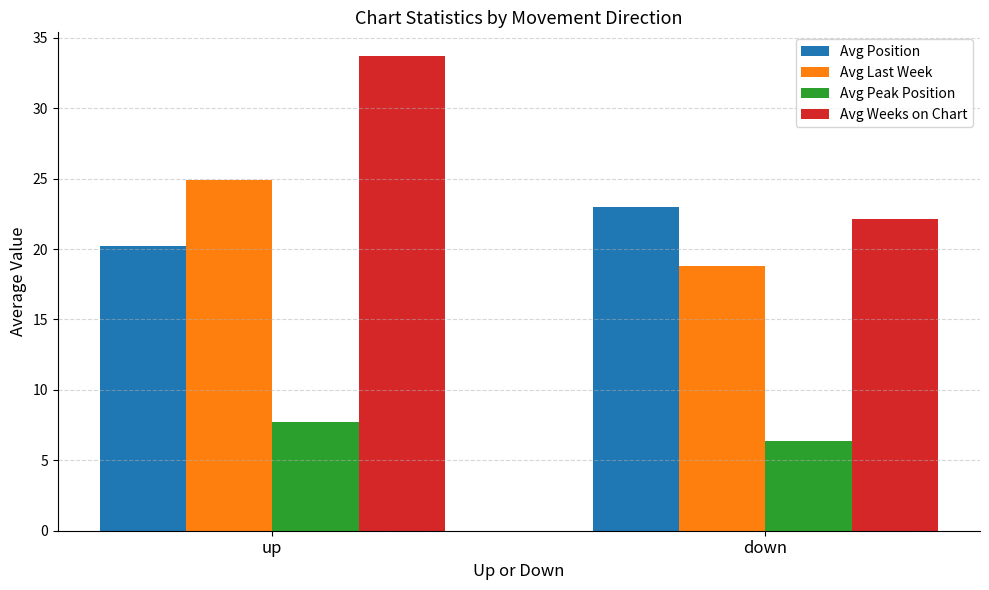

Between up and down, which series saw the biggest shift?

Avg Weeks on Chart